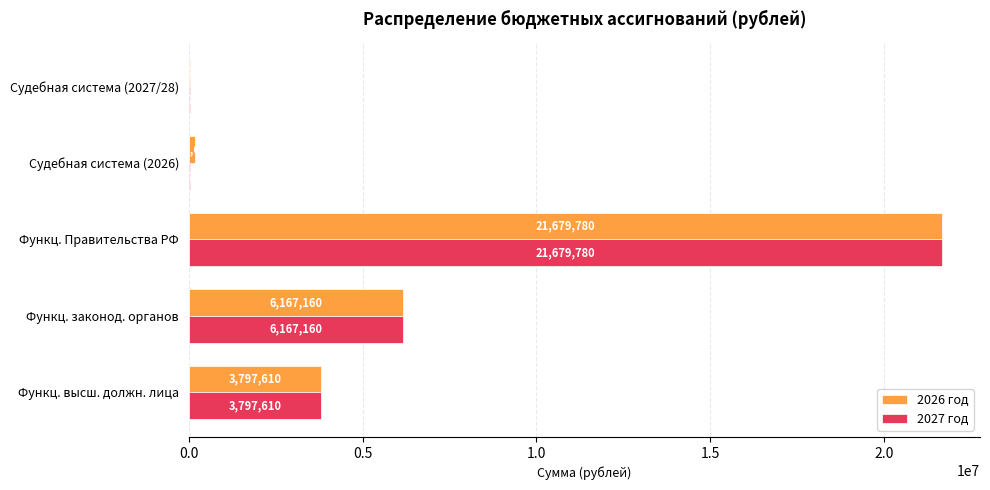

At which label does 2026 год reach its peak?

Функц. Правительства РФ